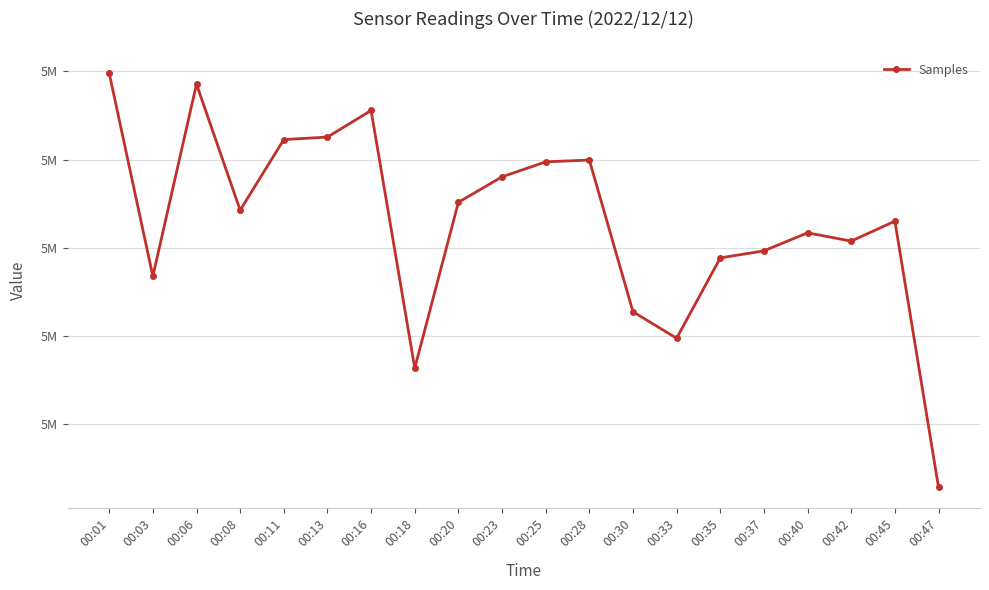

What is the greatest value displayed?

5006989